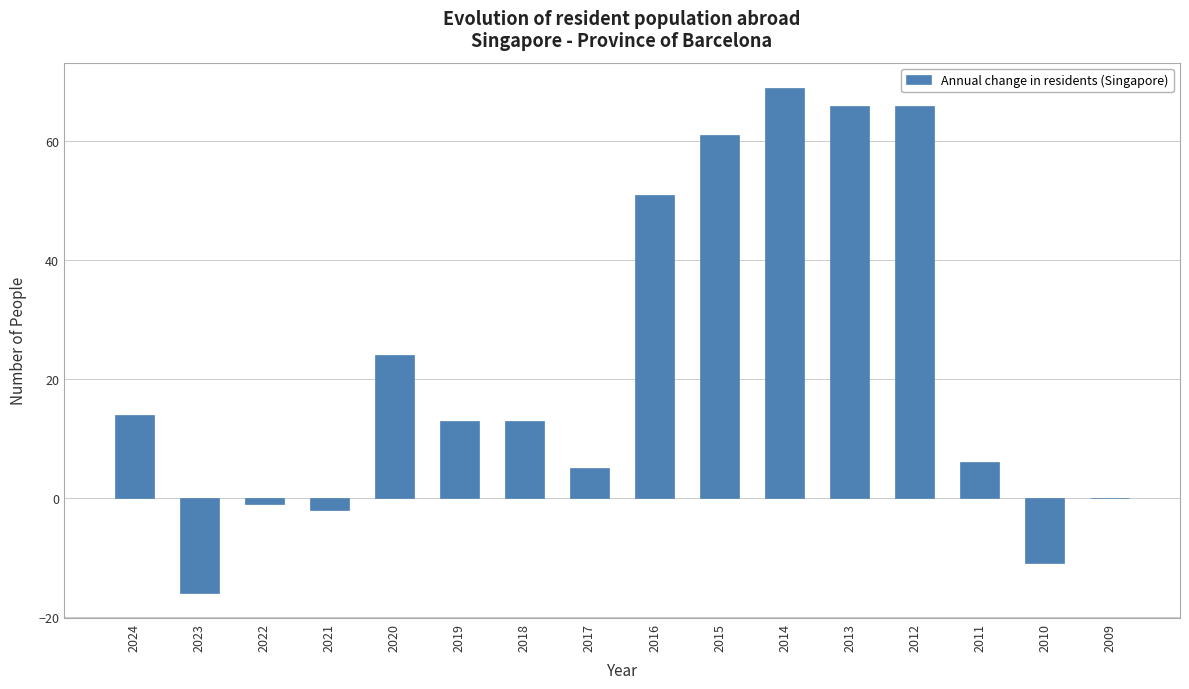

What value does the data have at 2019?

13